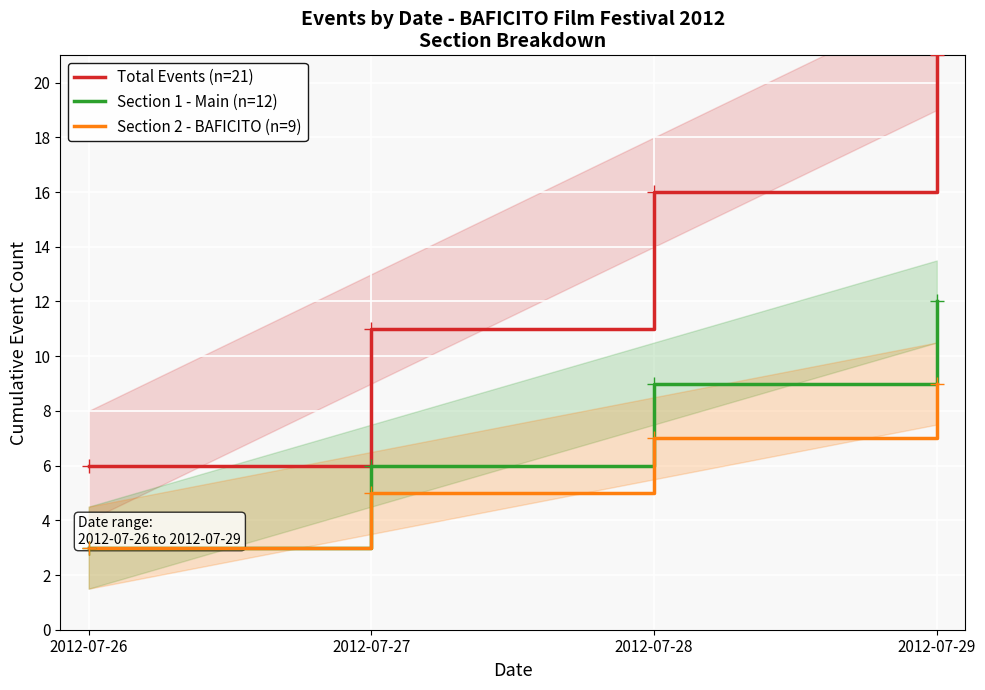

Which series changed the most between 2012-07-27 and 2012-07-29?

Total Events (n=21)